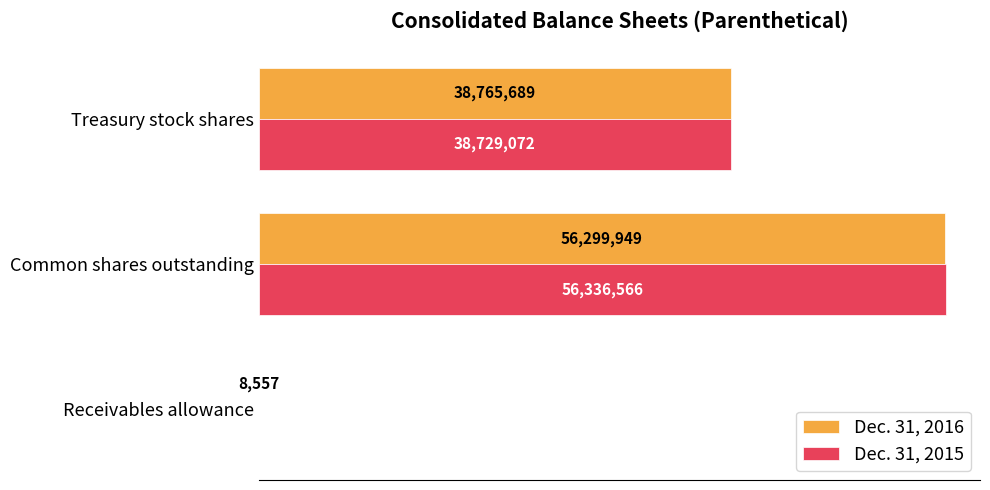

Where does the Dec. 31, 2016 series first go above 38765689?

Common shares outstanding